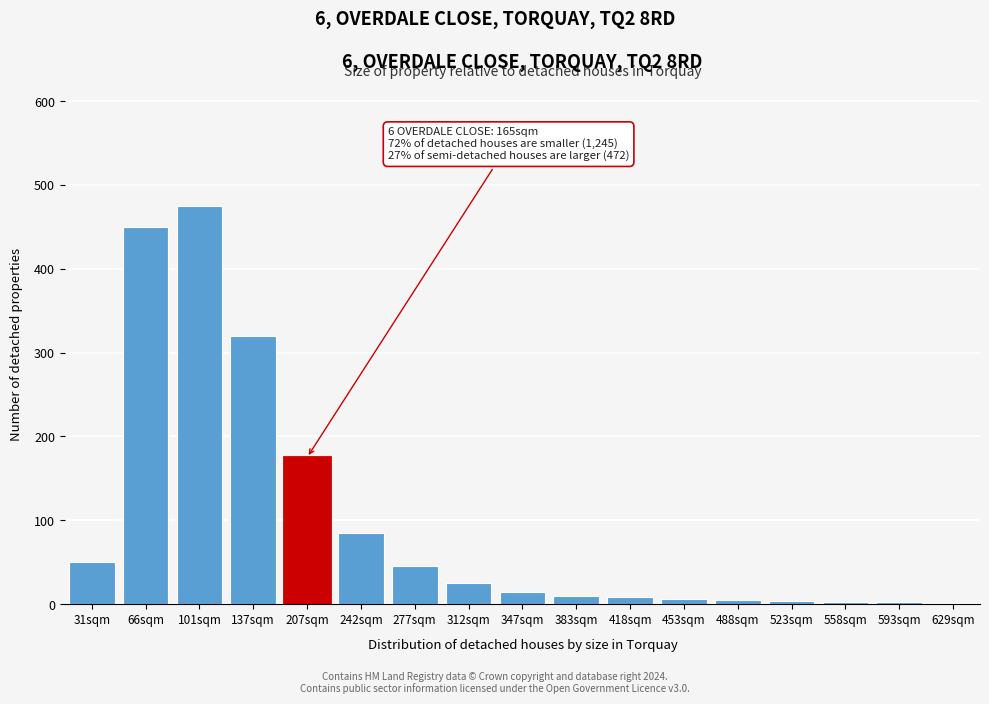

The chart shows a value of 25 at 312sqm. True or false?

True